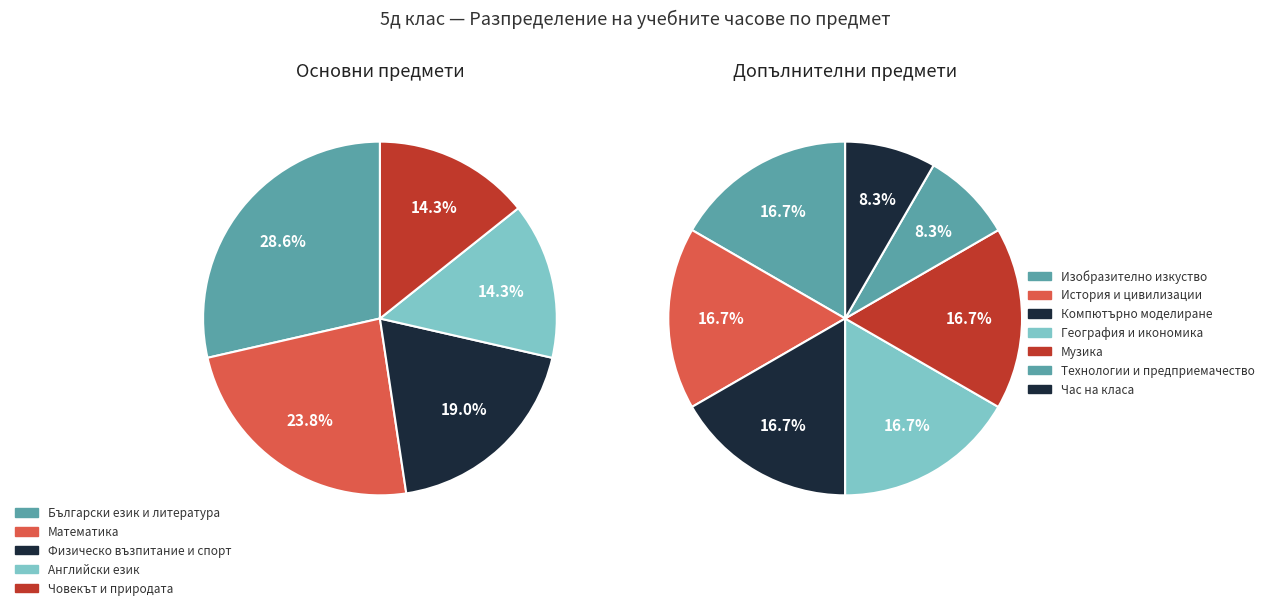

Is there a majority slice in this chart?

No